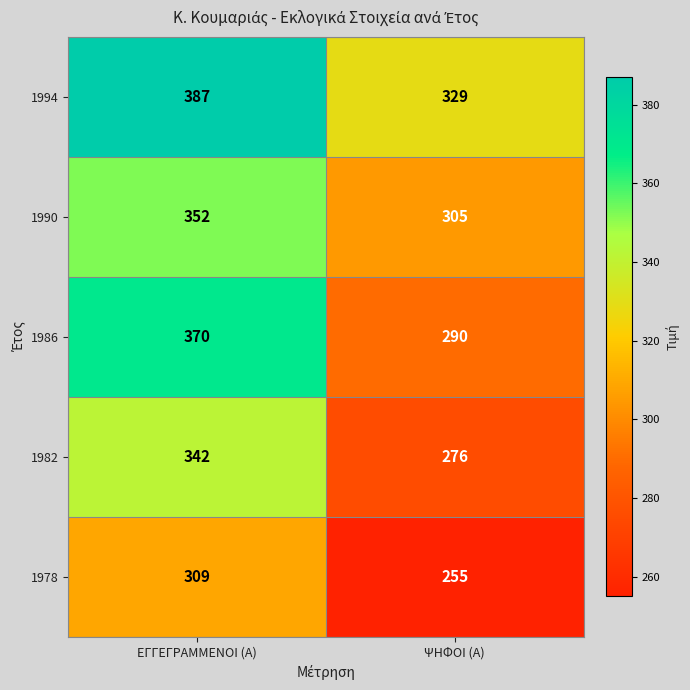

Read the 1978 value at ΨΗΦΟΙ (Α), to the nearest 5.

255